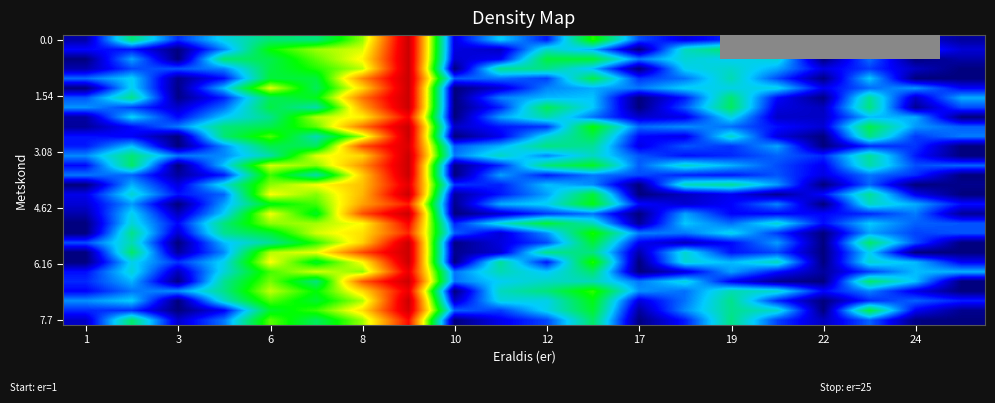

At how many categories does at least one series exceed 5?

2